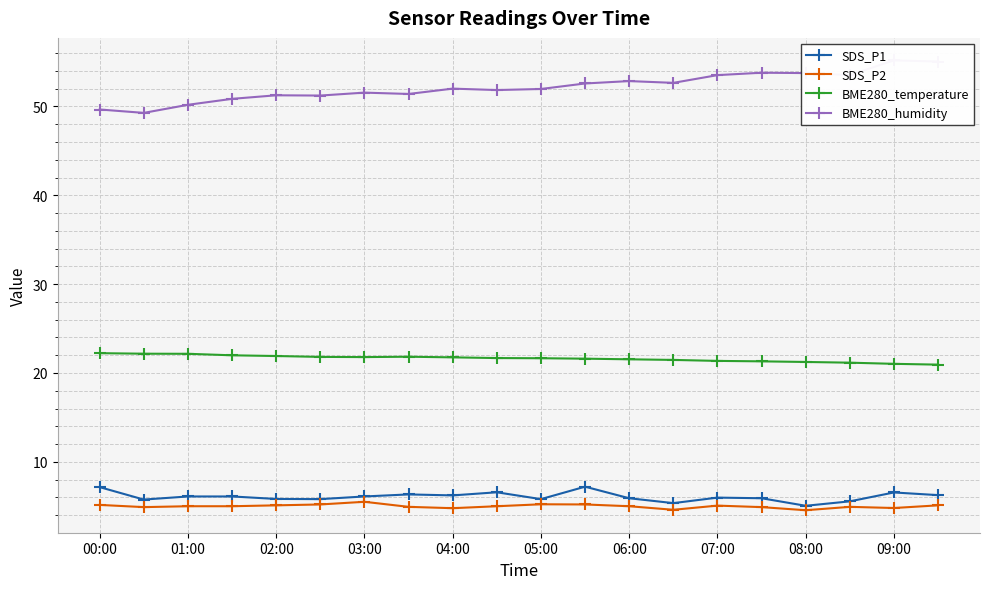

What is the highest value of the SDS_P1 series?

7.2